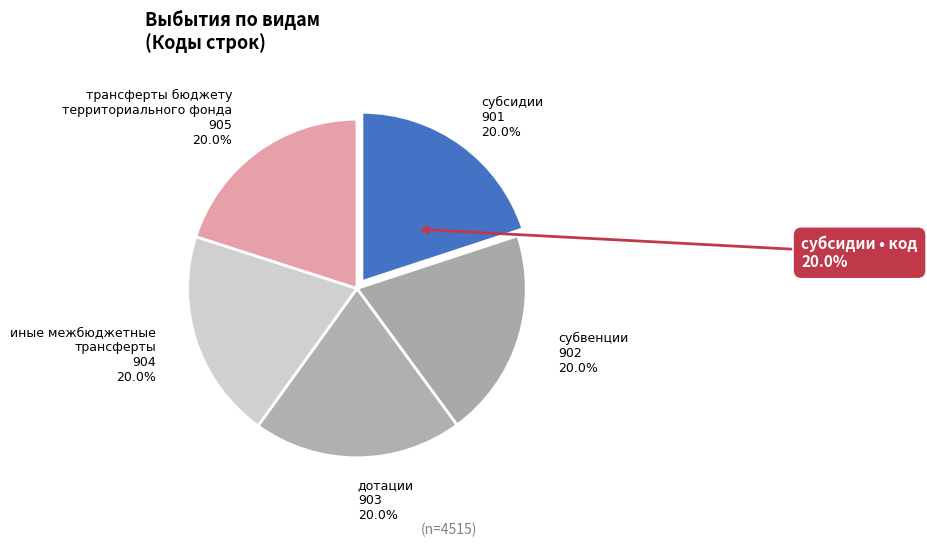

To the nearest percent, what is the combined percentage of иные межбюджетные трансферты and субвенции?

40%